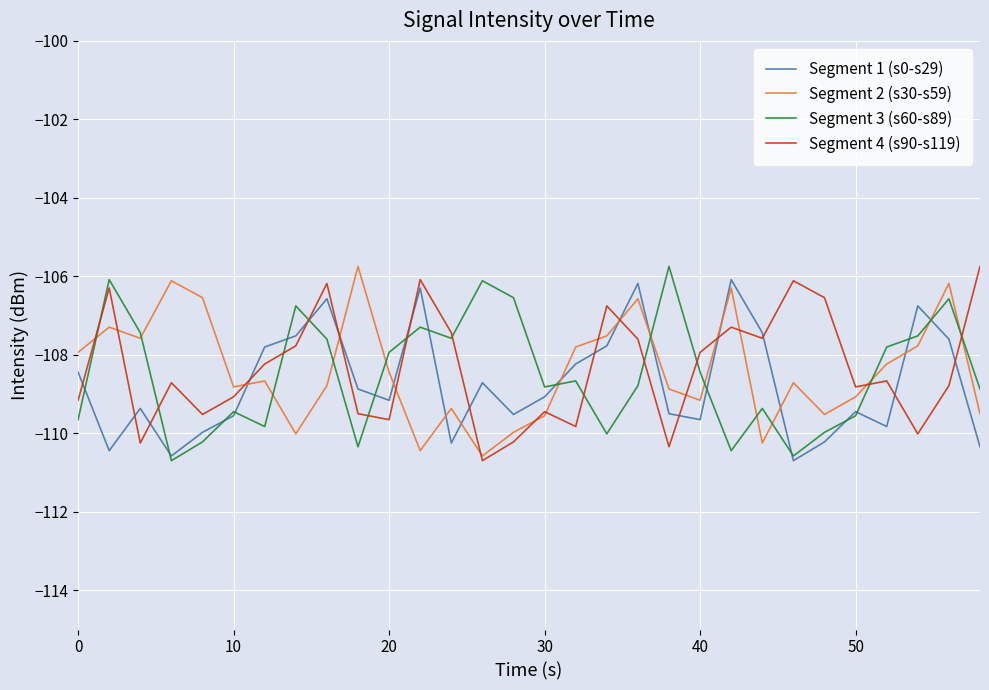

At how many categories does at least one series exceed -108?

27